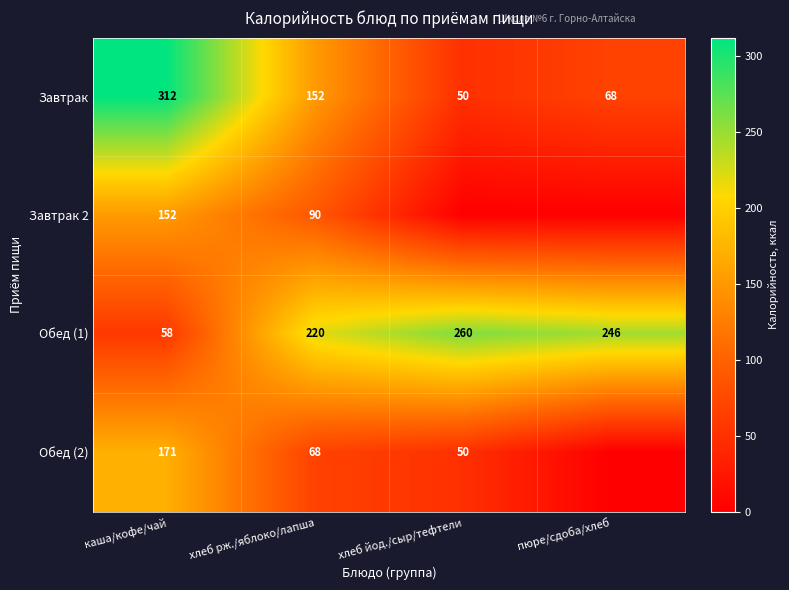

Count the number of categories in the chart.

4